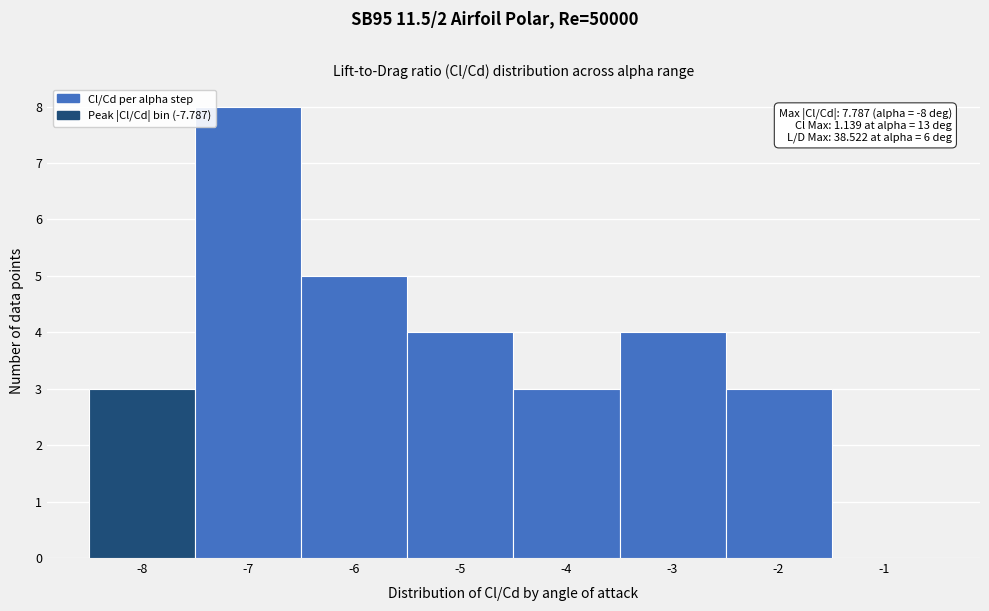

Over which range of the x-axis is the bar tallest?

-7.5 to -6.5